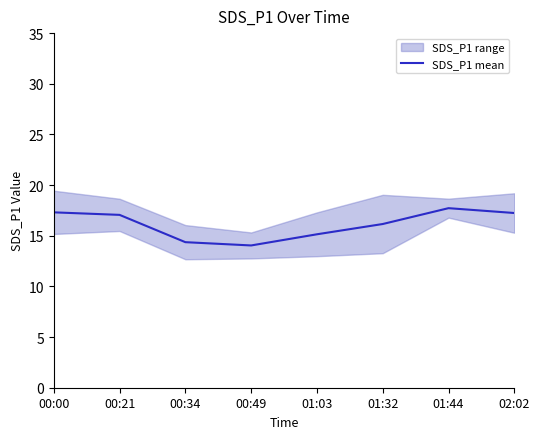

Reading right to left, what are all the values shown in this chart?

17.2	17.7	16.2	15.1	14.0	14.4	17.1	17.3